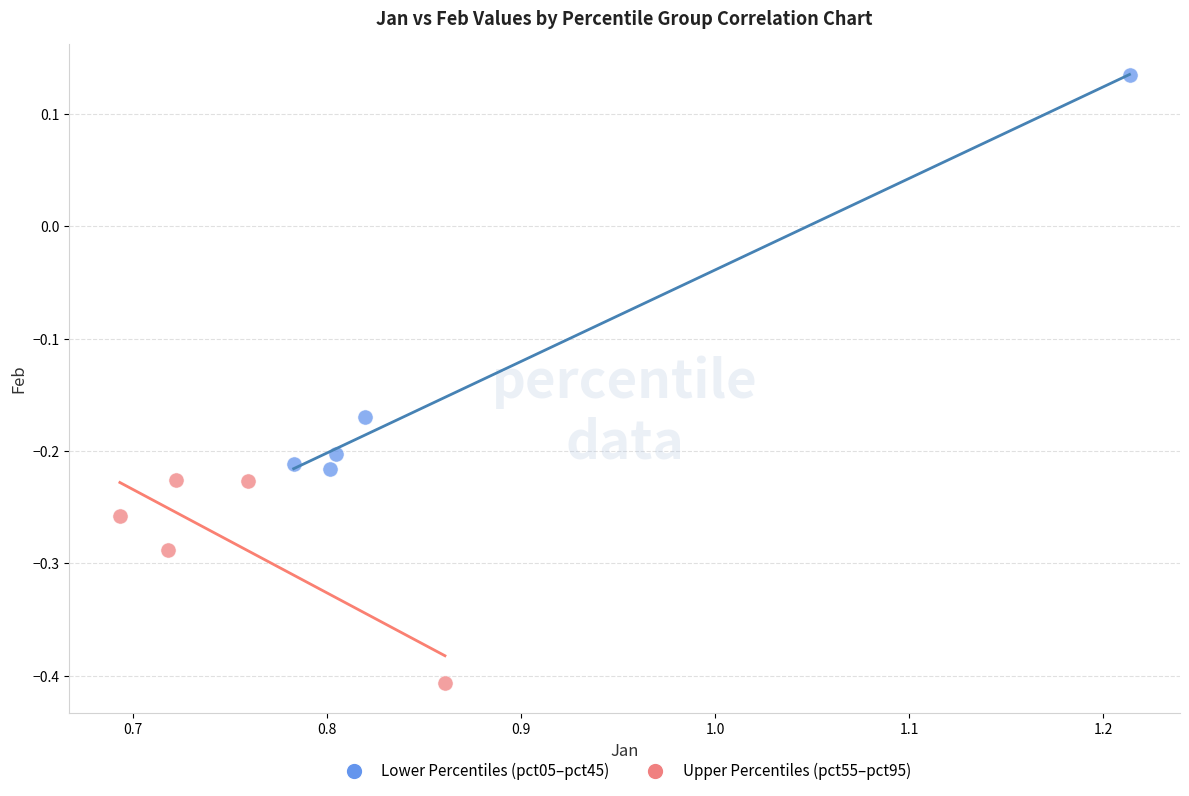

Which series has the widest spread of Y values?

Lower Percentiles (pct05–pct45)